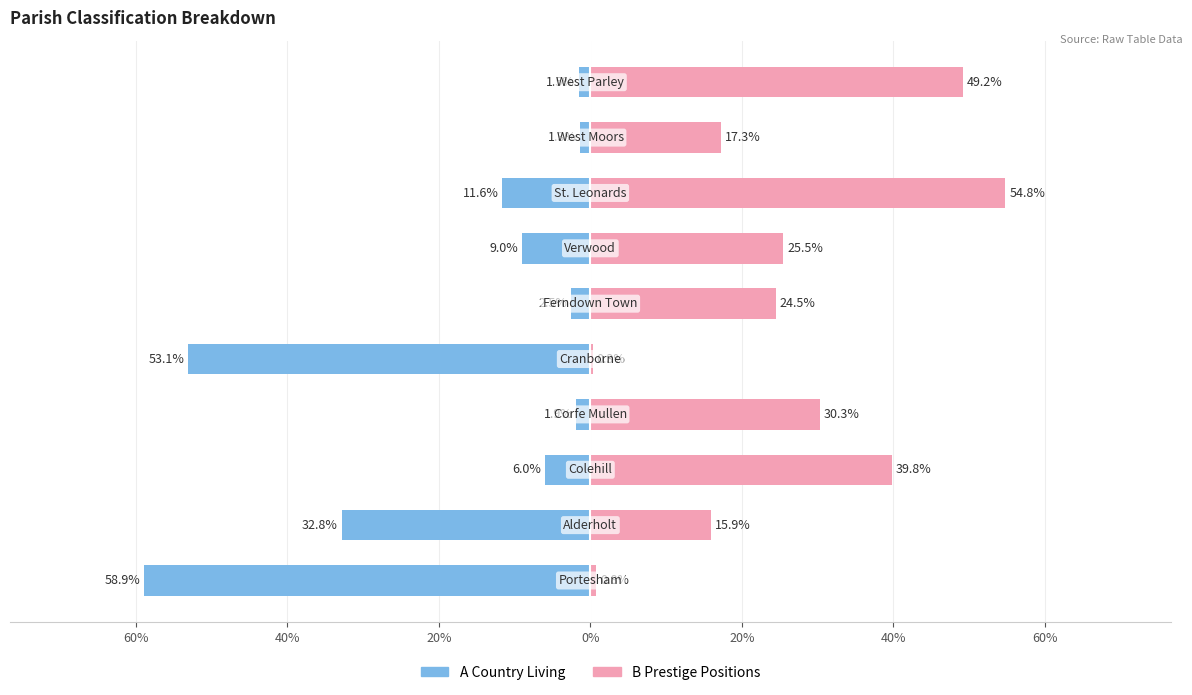

Which series has the widest spread of values?

A Country Living